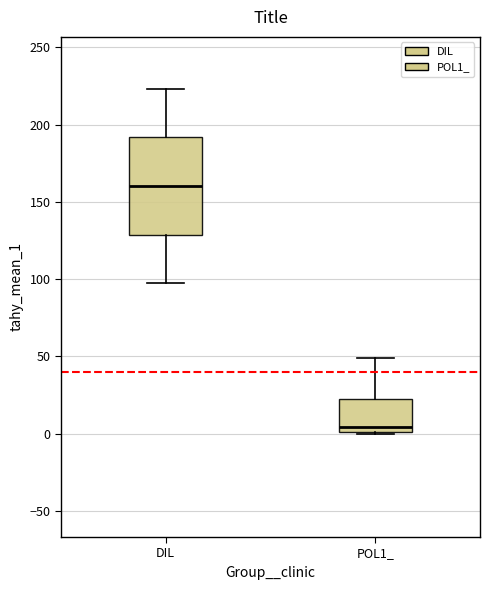

Reading left to right, read every box against the y-axis: the position of its median line, the range the box covers, and the ends of its whiskers. The values are not printed on the chart, so give them approximately, as read against the axis.

DIL: median 160, box 130 to 190, whiskers 95 to 225
POL1_: median 5, box 0 to 20, whiskers 0 to 50